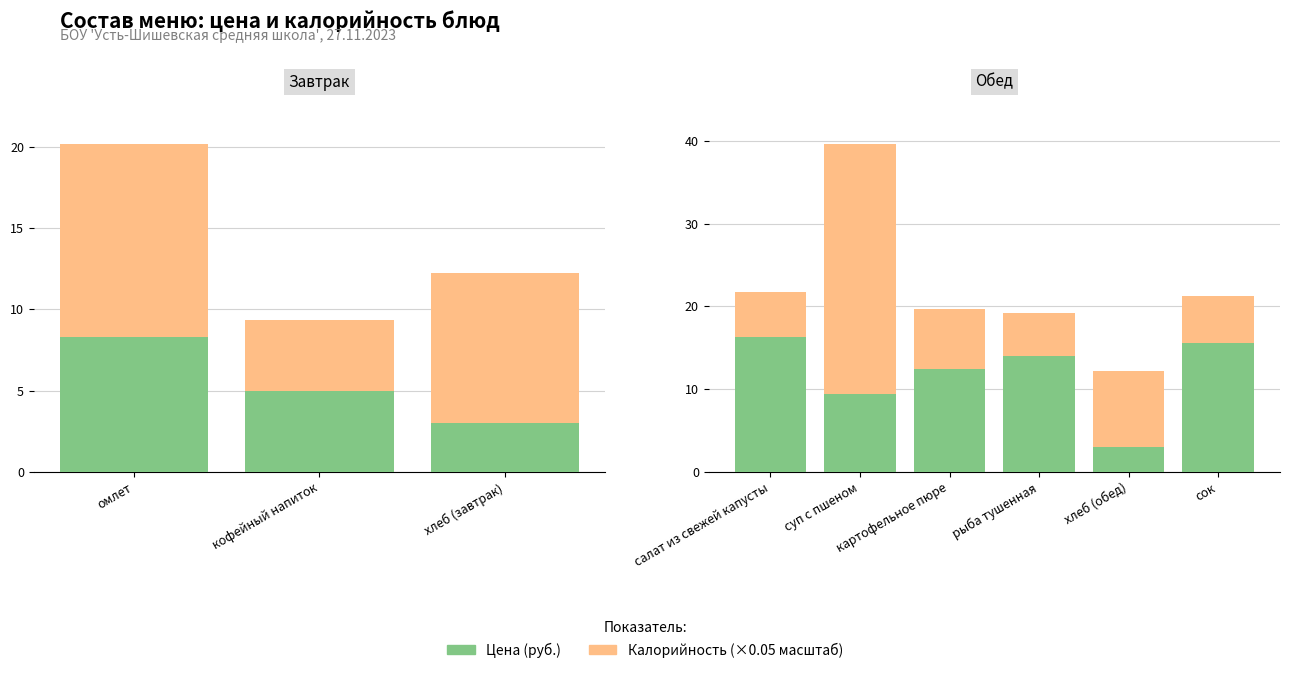

At рыба тушенная, list the series in order from smallest to largest.

Калорийность (×0.05), Цена (руб.)